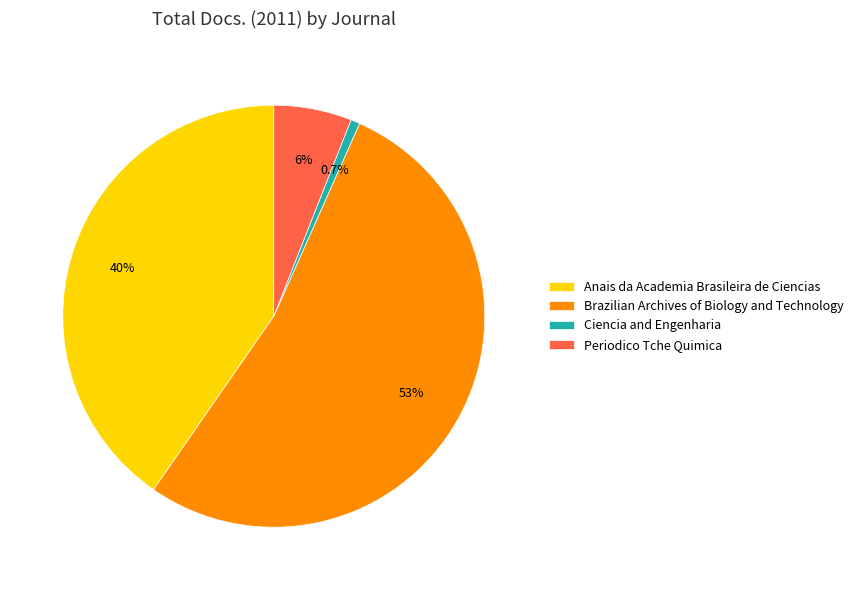

Rank the categories by value from highest to lowest.

Brazilian Archives of Biology and Technology, Anais da Academia Brasileira de Ciencias, Periodico Tche Quimica, Ciencia and Engenharia